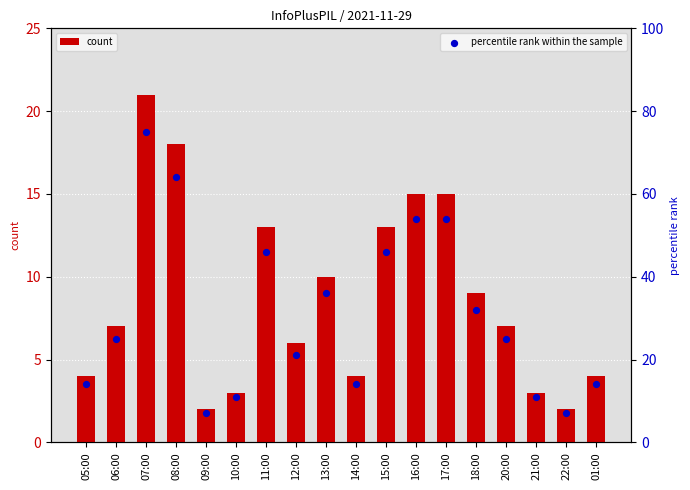

Which series contains the lowest Y value?

count